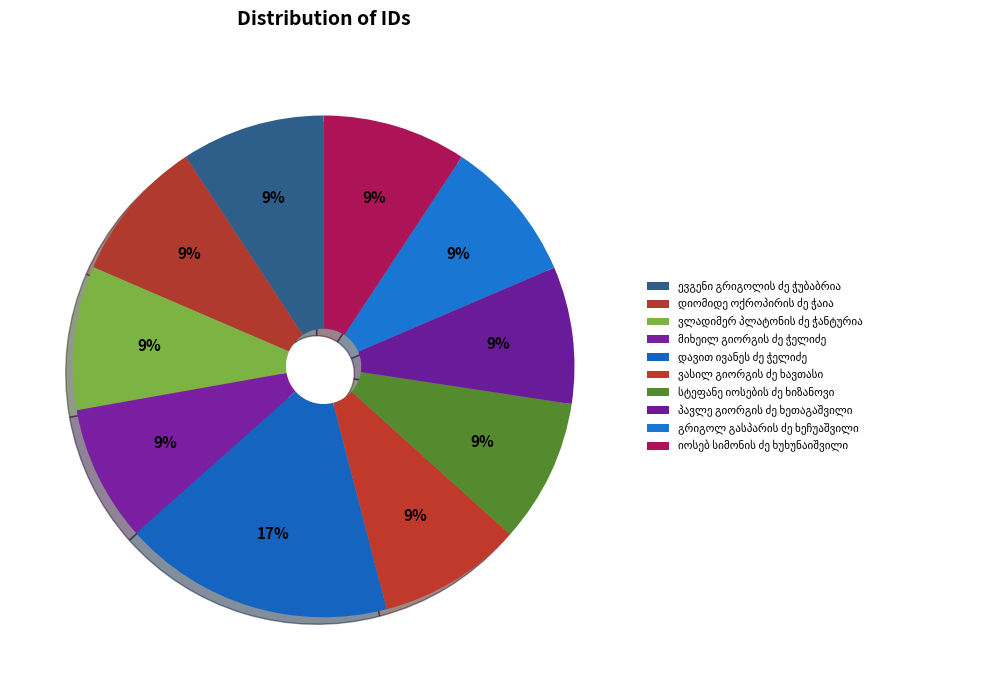

Combined, what portion of the pie is მიხეილ გიორგის ძე ჭელიძე and ვასილ გიორგის ძე ხავთასი?

18.1%